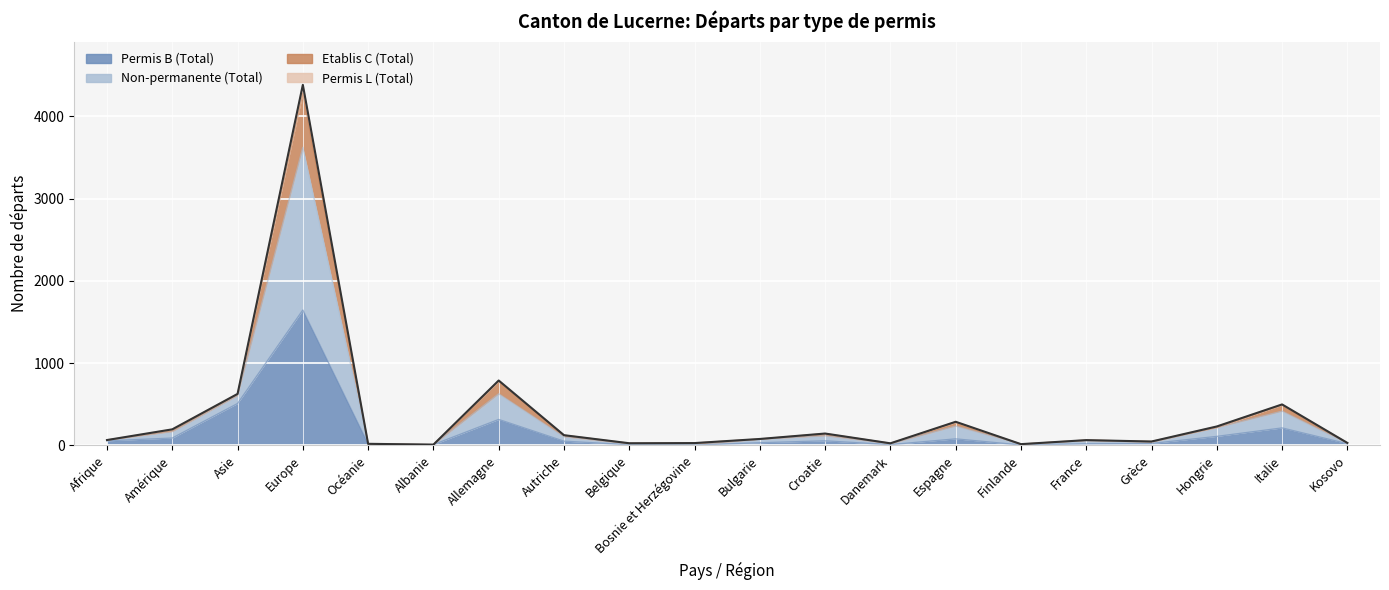

True or false: Non-permanente (Total) and Permis B (Total) intersect in this chart.

False